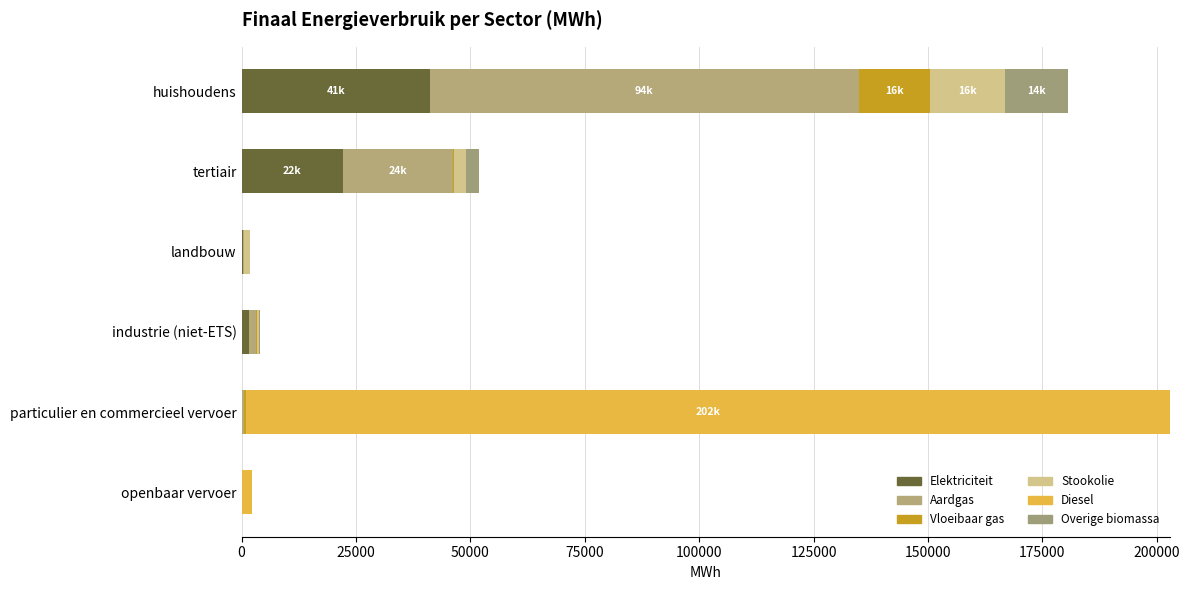

How many data points in Elektriciteit are above 1706?

3